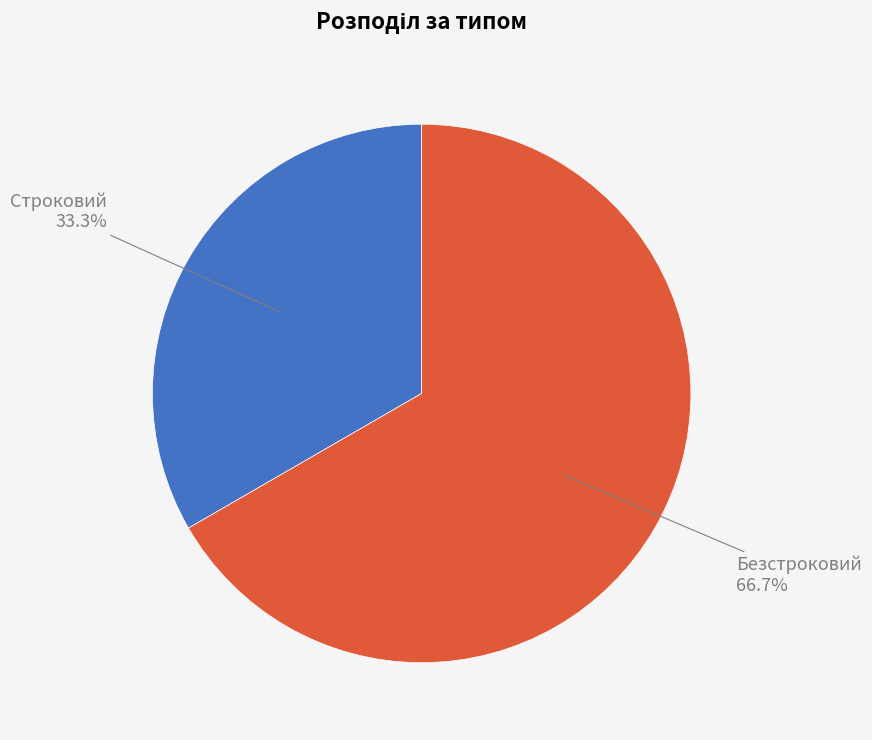

Is there a majority slice in this chart?

Yes